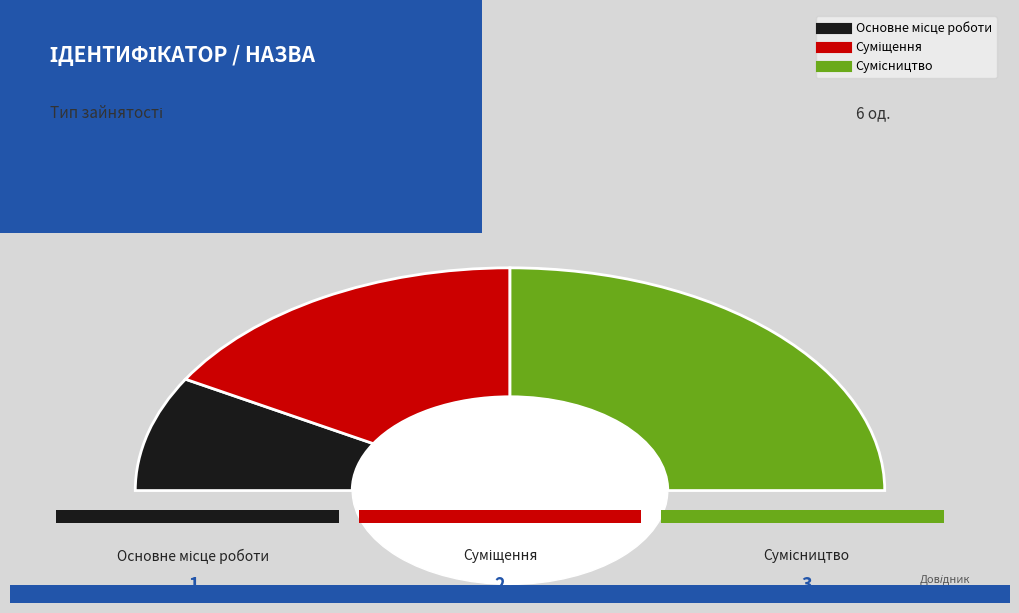

What is the ratio of the value at Сумісництво to the value at Основне місце роботи?

3.0